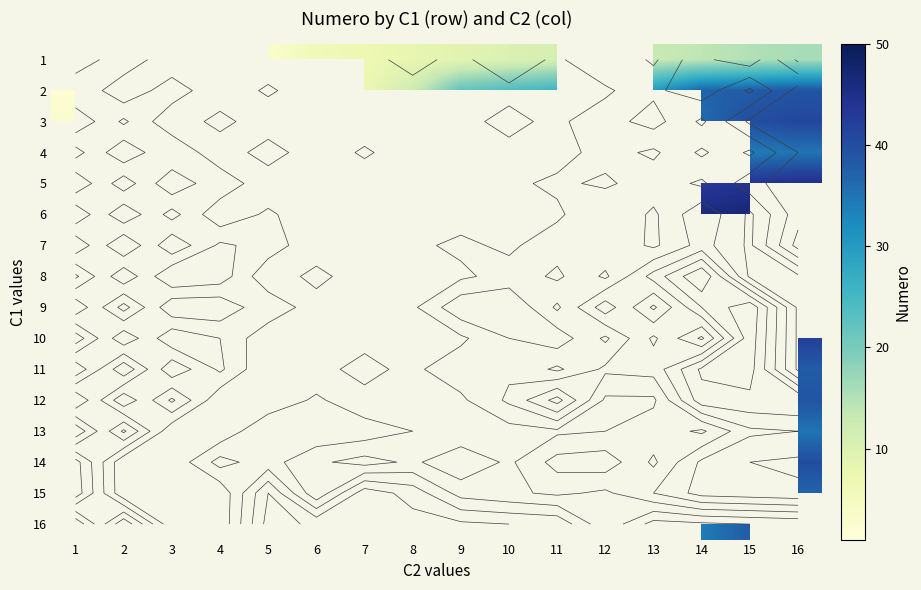

At which category does the chart reach its peak across all series?

14